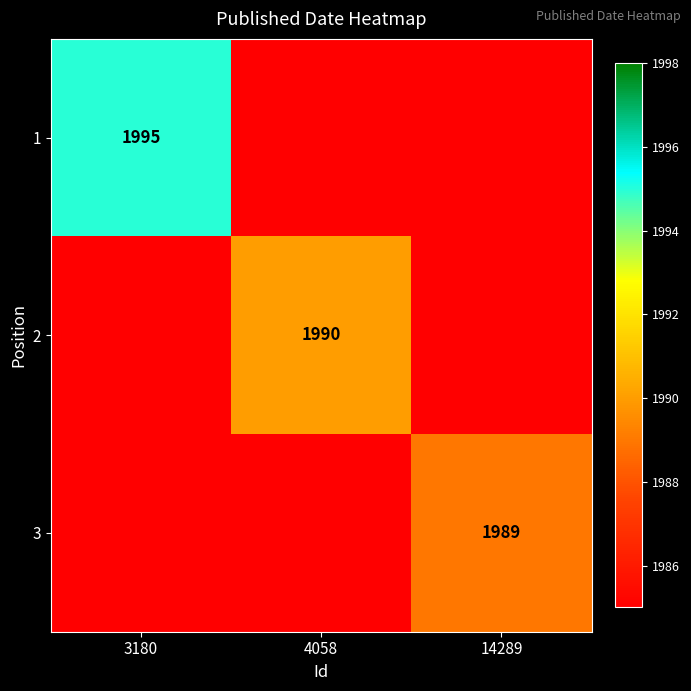

The value of 3 at 14289 is 1989. True or false?

True